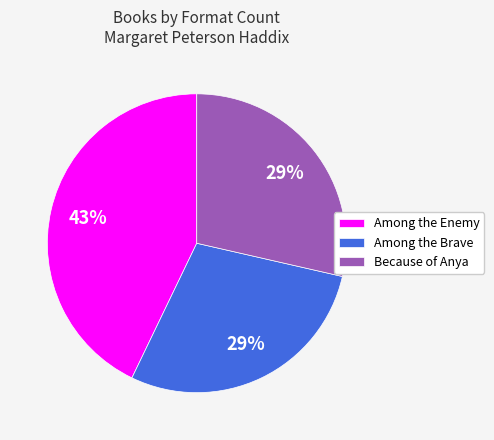

Do Among the Brave and Among the Enemy together represent more than half of the pie?

Yes